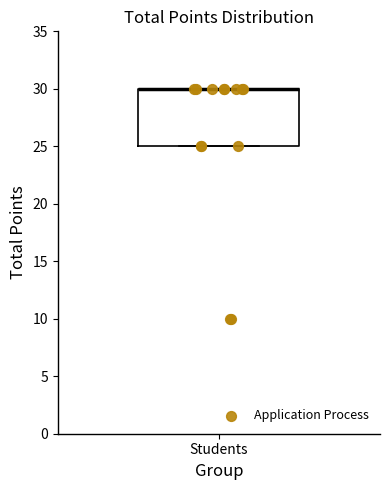

Transcribe this box plot: give where the median line is, the range the box spans, and where the two whiskers end, as read against the y-axis. The values are not printed on the chart, so give them approximately, as read against the axis.

median 30 (drawn on the box's upper edge), box 25 to 30, whiskers 25 to 30